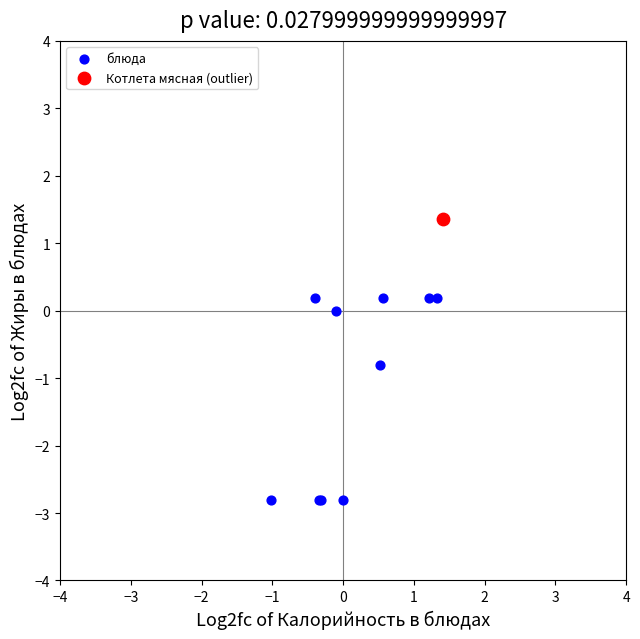

What are all the series names shown in the legend?

блюда, Котлета мясная (outlier)